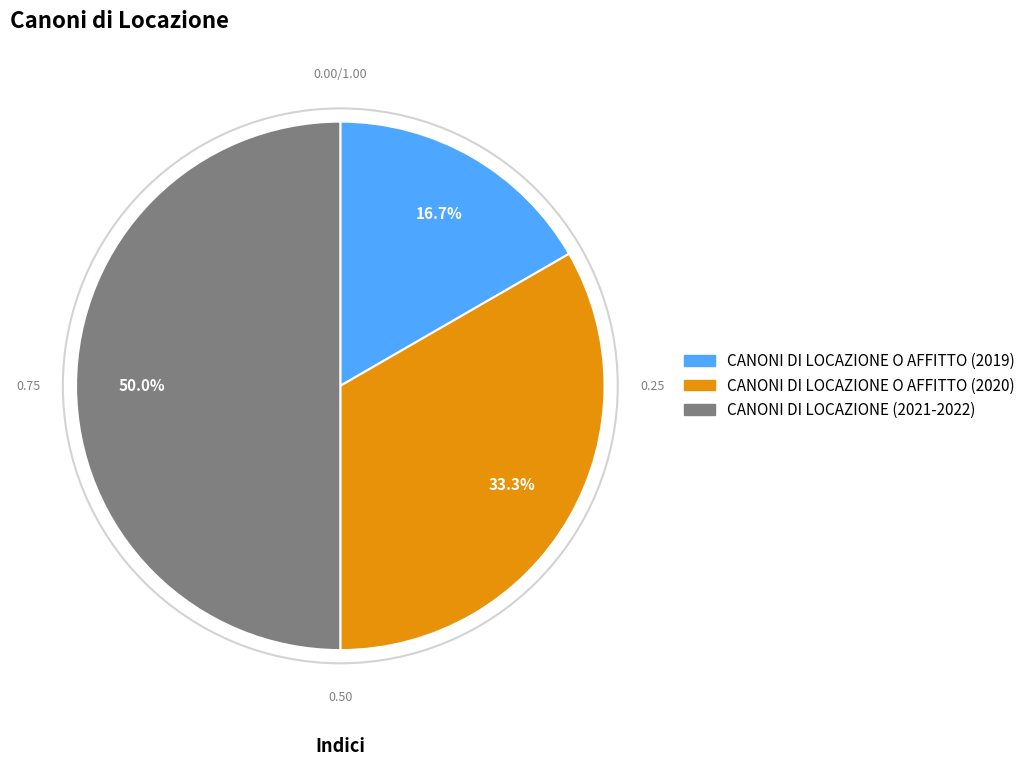

Rank the categories by value from highest to lowest.

CANONI DI LOCAZIONE (2021-2022), CANONI DI LOCAZIONE O AFFITTO (2020), CANONI DI LOCAZIONE O AFFITTO (2019)